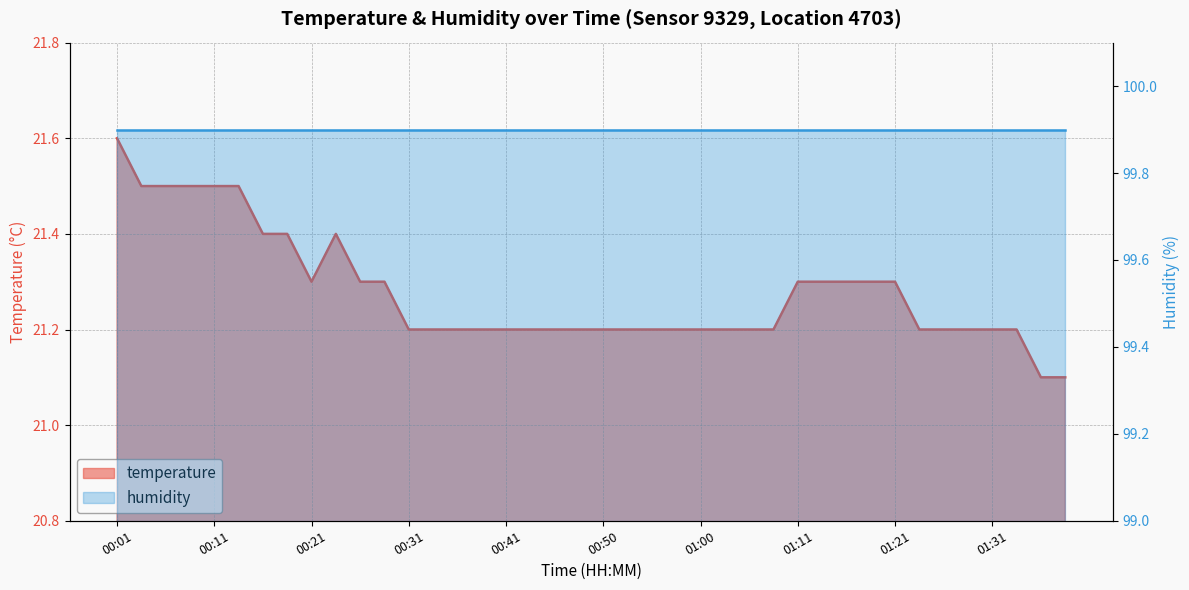

What is the average value?

21.3